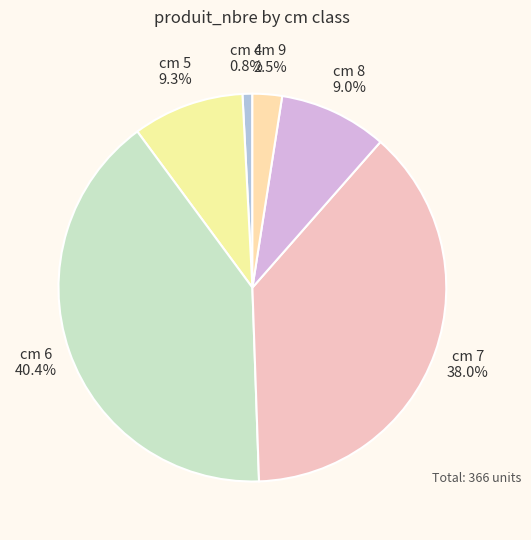

Is there any slice that represents more than half of the pie?

No